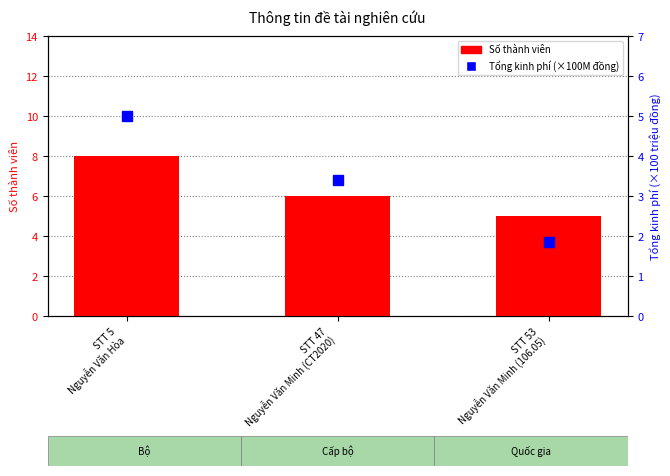

Reading left to right, transcribe all the data shown in this chart.

Số thành viên: 8.0	6.0	5.0
Tổng kinh phí (×100M đồng): 5.0	3.4	1.9